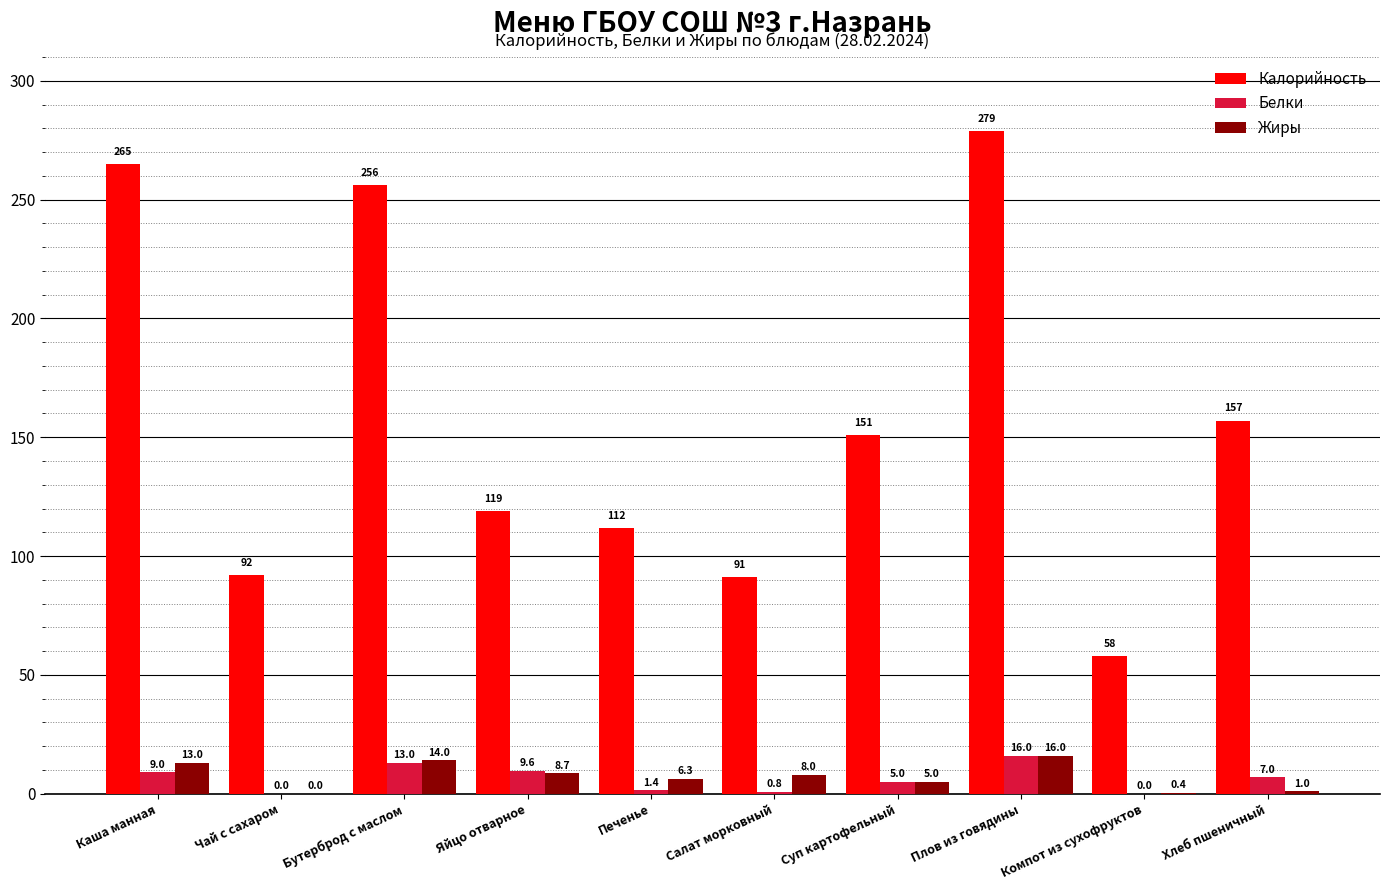

Reading left to right, extract all data points from this chart.

Калорийность: 265.0	92.0	256.0	119.0	111.6	91.0	151.0	279.0	58.0	157.0
Белки: 9.0	0.0	13.0	9.6	1.4	0.8	5.0	16.0	0.0	7.0
Жиры: 13.0	0.0	14.0	8.7	6.3	8.0	5.0	16.0	0.4	1.0